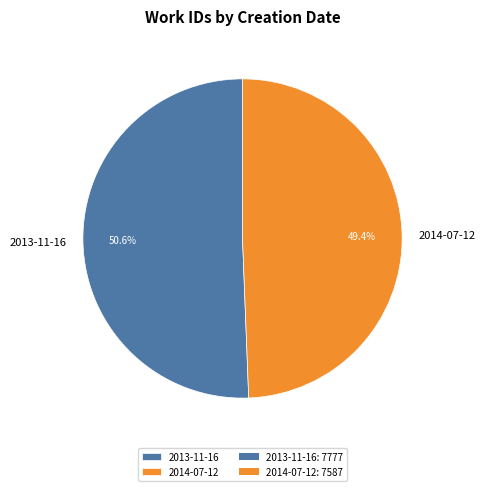

What percentage is the 2014-07-12 slice, to the nearest percent?

49%